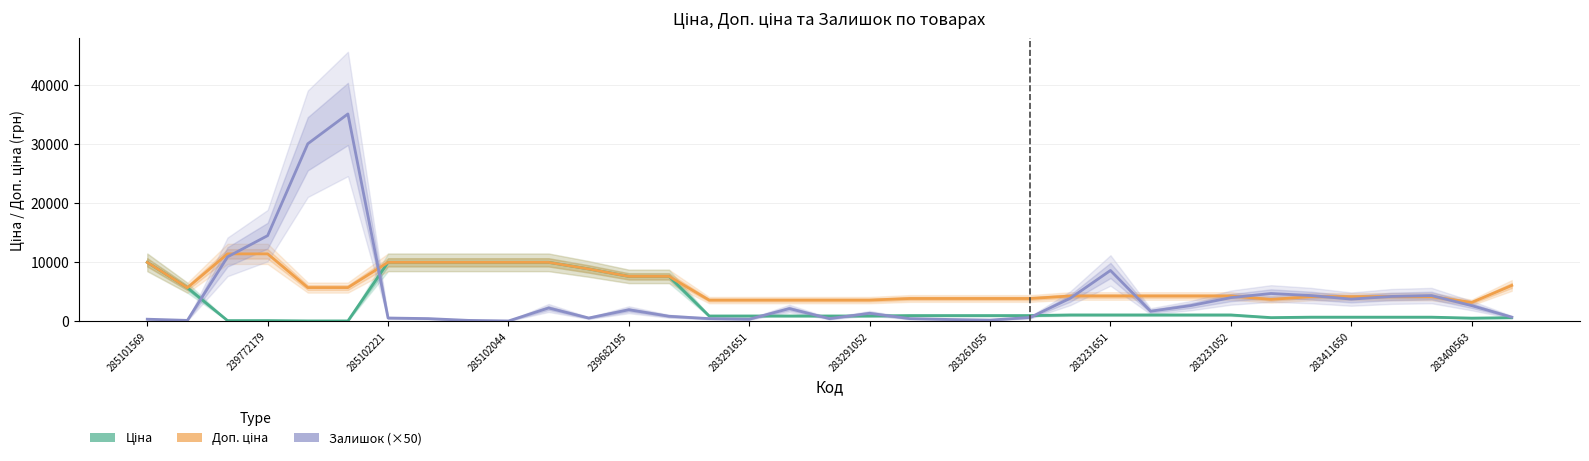

What is the sum of the Доп. ціна values at 25 and 283291052?

14254.1